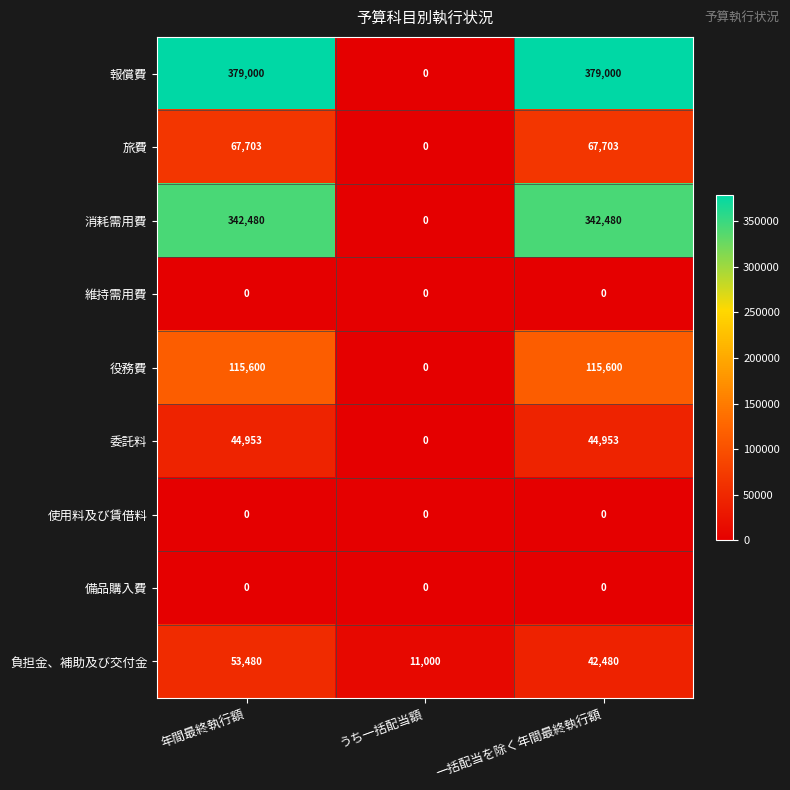

Reading right to left, extract all data points from this chart.

報償費: 379000	0	379000
旅費: 67703	0	67703
消耗需用費: 342480	0	342480
維持需用費: 0	0	0
役務費: 115600	0	115600
委託料: 44953	0	44953
使用料及び賃借料: 0	0	0
備品購入費: 0	0	0
負担金、補助及び交付金: 42480	11000	53480